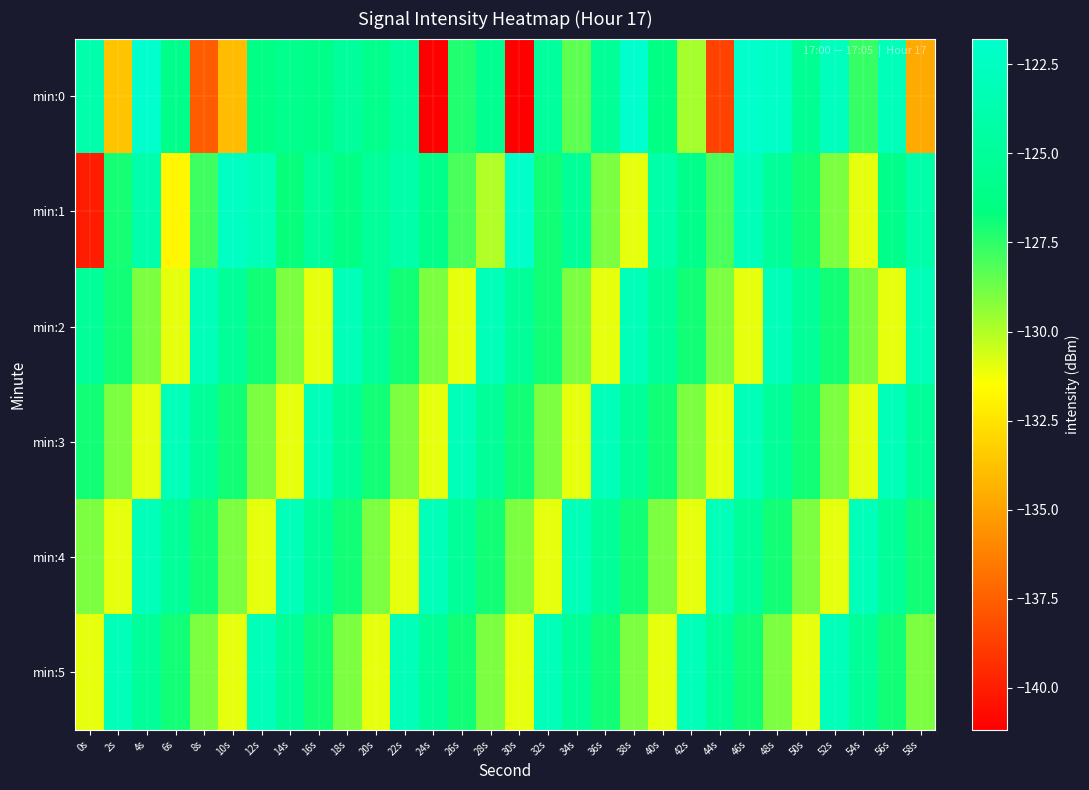

Reading left to right, what are all the values shown in this chart?

min:0: 0s=-123.8	2s=-133.7	4s=-121.8	6s=-126.0	8s=-137.6	10s=-134.0	12s=-126.3	14s=-125.8	16s=-126.1	18s=-124.8	20s=-125.9	22s=-124.6	24s=-141.2	26s=-127.3	28s=-125.5	30s=-141.1	32s=-124.8	34s=-128.4	36s=-125.2	38s=-121.8	40s=-126.3	42s=-129.7	44s=-138.6	46s=-121.9	48s=-122.1	50s=-125.4	52s=-122.7	54s=-127.7	56s=-123.1	58s=-134.7
min:1: 0s=-140.1	2s=-127.1	4s=-123.8	6s=-131.8	8s=-127.8	10s=-122.4	12s=-123.1	14s=-126.7	16s=-124.9	18s=-126.4	20s=-125.0	22s=-124.0	24s=-126.0	26s=-128.0	28s=-130.0	30s=-122.0	32s=-127.0	34s=-125.0	36s=-129.0	38s=-131.0	40s=-124.0	42s=-126.0	44s=-128.0	46s=-123.0	48s=-125.0	50s=-127.0	52s=-129.0	54s=-131.0	56s=-126.0	58s=-124.0
min:2: 0s=-125.0	2s=-127.0	4s=-129.0	6s=-131.0	8s=-123.0	10s=-125.0	12s=-127.0	14s=-129.0	16s=-131.0	18s=-123.0	20s=-125.0	22s=-127.0	24s=-129.0	26s=-131.0	28s=-123.0	30s=-125.0	32s=-127.0	34s=-129.0	36s=-131.0	38s=-123.0	40s=-125.0	42s=-127.0	44s=-129.0	46s=-131.0	48s=-123.0	50s=-125.0	52s=-127.0	54s=-129.0	56s=-131.0	58s=-123.0
min:3: 0s=-127.0	2s=-129.0	4s=-131.0	6s=-123.0	8s=-125.0	10s=-127.0	12s=-129.0	14s=-131.0	16s=-123.0	18s=-125.0	20s=-127.0	22s=-129.0	24s=-131.0	26s=-123.0	28s=-125.0	30s=-127.0	32s=-129.0	34s=-131.0	36s=-123.0	38s=-125.0	40s=-127.0	42s=-129.0	44s=-131.0	46s=-123.0	48s=-125.0	50s=-127.0	52s=-129.0	54s=-131.0	56s=-123.0	58s=-125.0
min:4: 0s=-129.0	2s=-131.0	4s=-123.0	6s=-125.0	8s=-127.0	10s=-129.0	12s=-131.0	14s=-123.0	16s=-125.0	18s=-127.0	20s=-129.0	22s=-131.0	24s=-123.0	26s=-125.0	28s=-127.0	30s=-129.0	32s=-131.0	34s=-123.0	36s=-125.0	38s=-127.0	40s=-129.0	42s=-131.0	44s=-123.0	46s=-125.0	48s=-127.0	50s=-129.0	52s=-131.0	54s=-123.0	56s=-125.0	58s=-127.0
min:5: 0s=-131.0	2s=-123.0	4s=-125.0	6s=-127.0	8s=-129.0	10s=-131.0	12s=-123.0	14s=-125.0	16s=-127.0	18s=-129.0	20s=-131.0	22s=-123.0	24s=-125.0	26s=-127.0	28s=-129.0	30s=-131.0	32s=-123.0	34s=-125.0	36s=-127.0	38s=-129.0	40s=-131.0	42s=-123.0	44s=-125.0	46s=-127.0	48s=-129.0	50s=-131.0	52s=-123.0	54s=-125.0	56s=-127.0	58s=-129.0